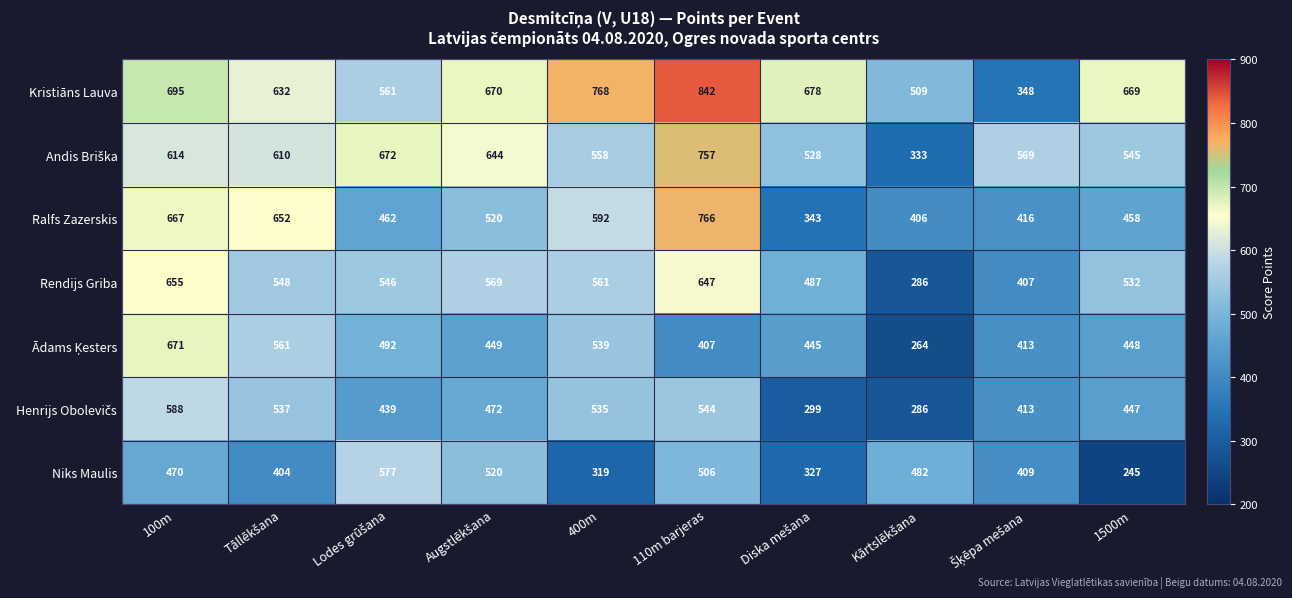

Which series has the largest total across all categories?

Kristiāns Lauva